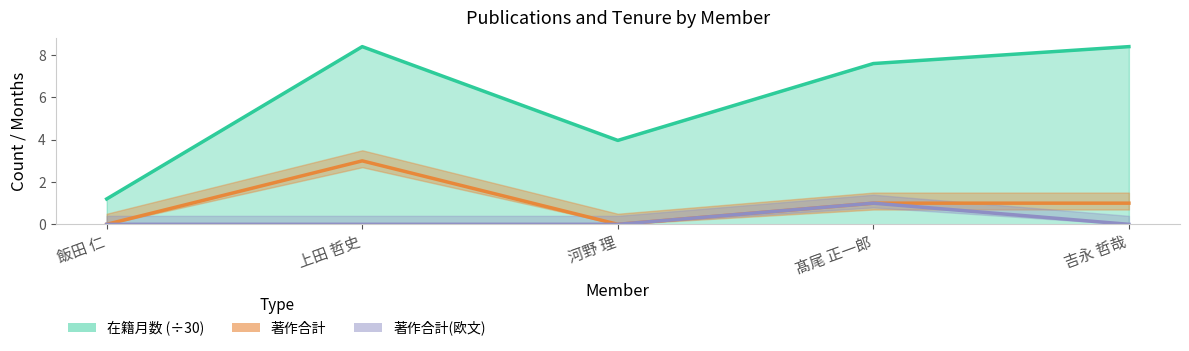

Is the value of 著作合計(欧文) at 上田 哲史 greater than the value of 著作合計 at 飯田 仁?

No